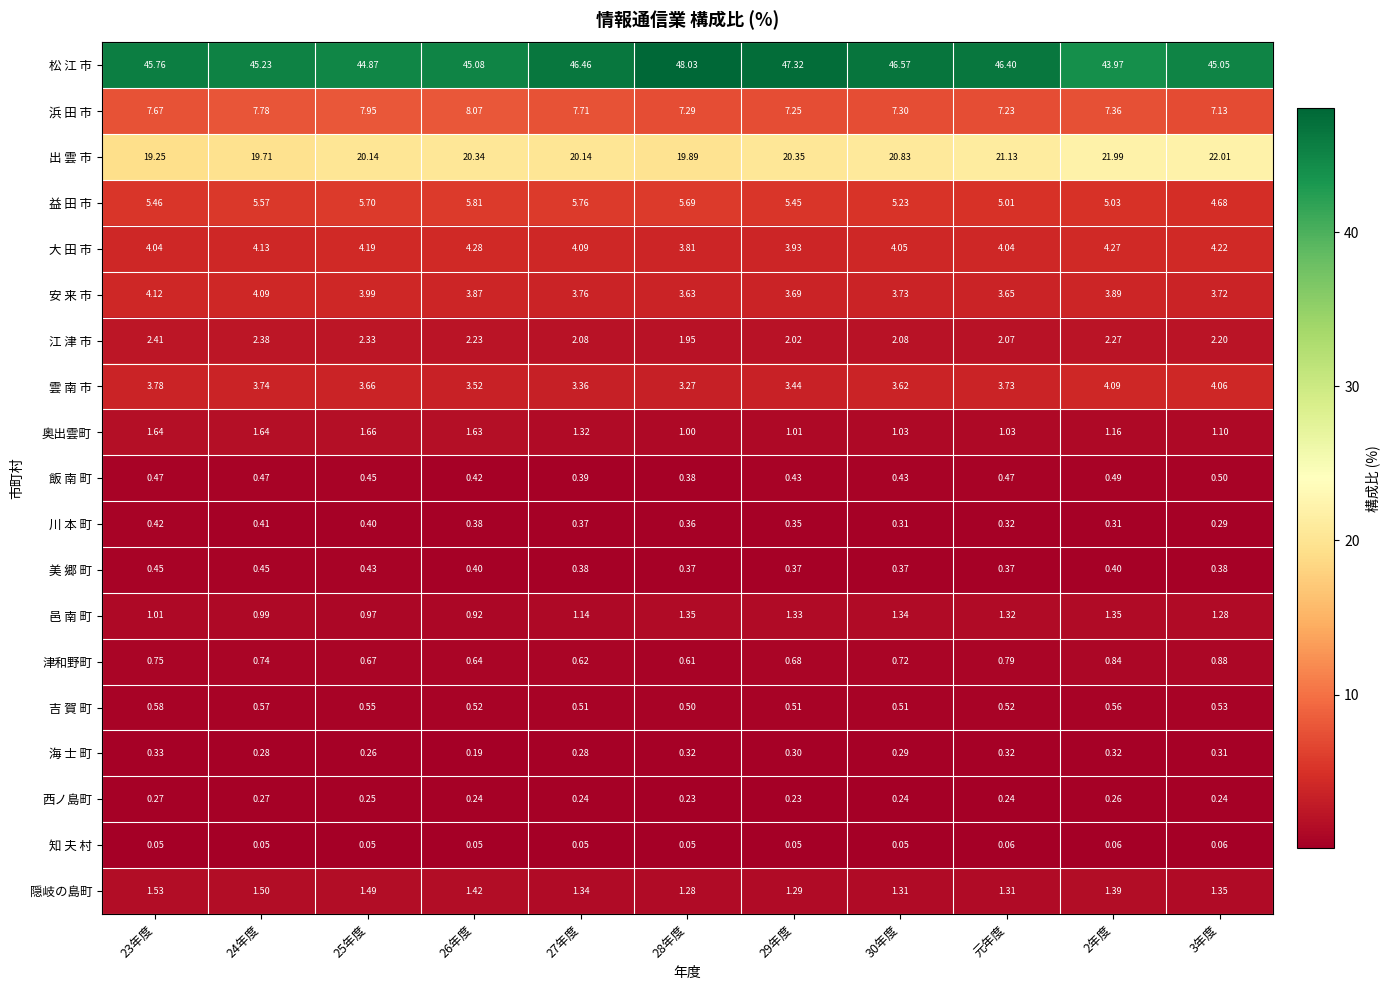

Which series has the largest range (max minus min)?

松 江 市